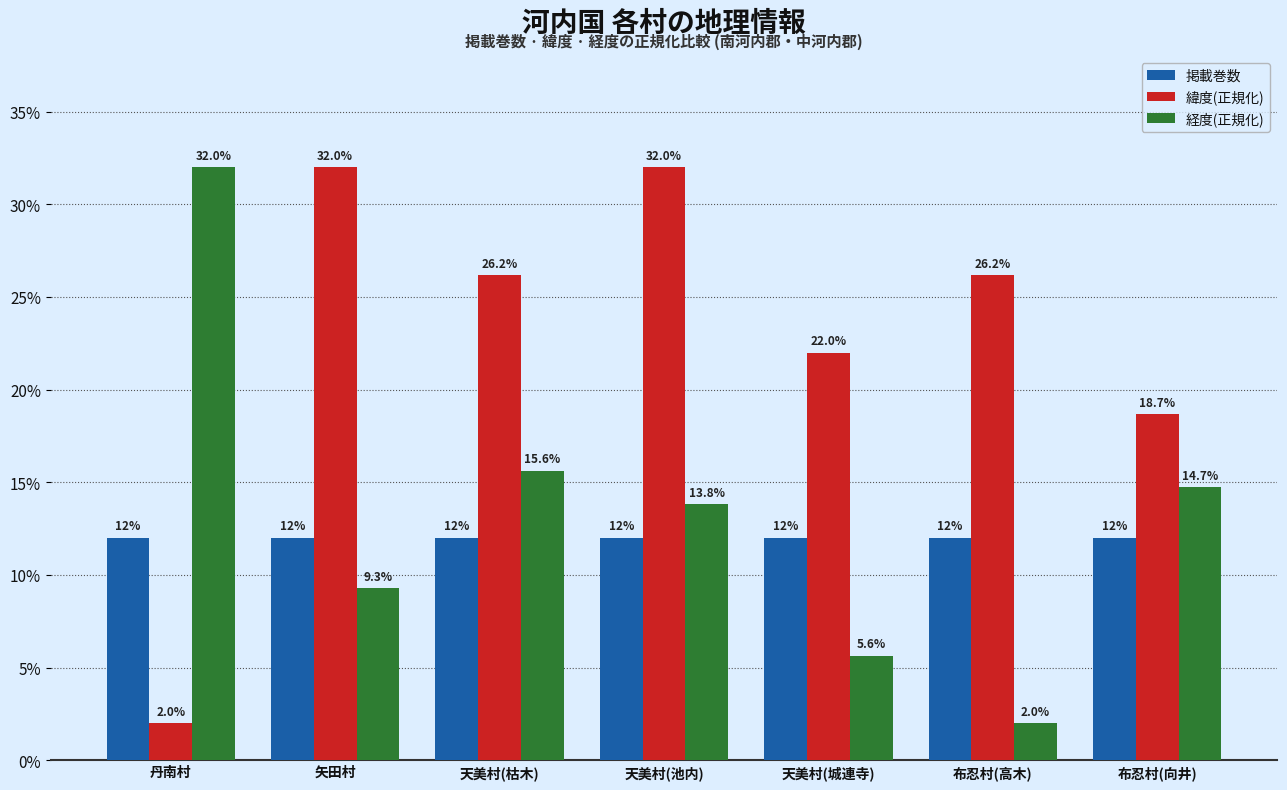

Reading left to right, what are all the values shown in this chart?

掲載巻数: 丹南村=12.0	矢田村=12.0	天美村(枯木)=12.0	天美村(池内)=12.0	天美村(城連寺)=12.0	布忍村(高木)=12.0	布忍村(向井)=12.0
緯度(正規化): 丹南村=2.0	矢田村=32.0	天美村(枯木)=26.2	天美村(池内)=32.0	天美村(城連寺)=22.0	布忍村(高木)=26.2	布忍村(向井)=18.7
経度(正規化): 丹南村=32.0	矢田村=9.3	天美村(枯木)=15.6	天美村(池内)=13.8	天美村(城連寺)=5.6	布忍村(高木)=2.0	布忍村(向井)=14.7